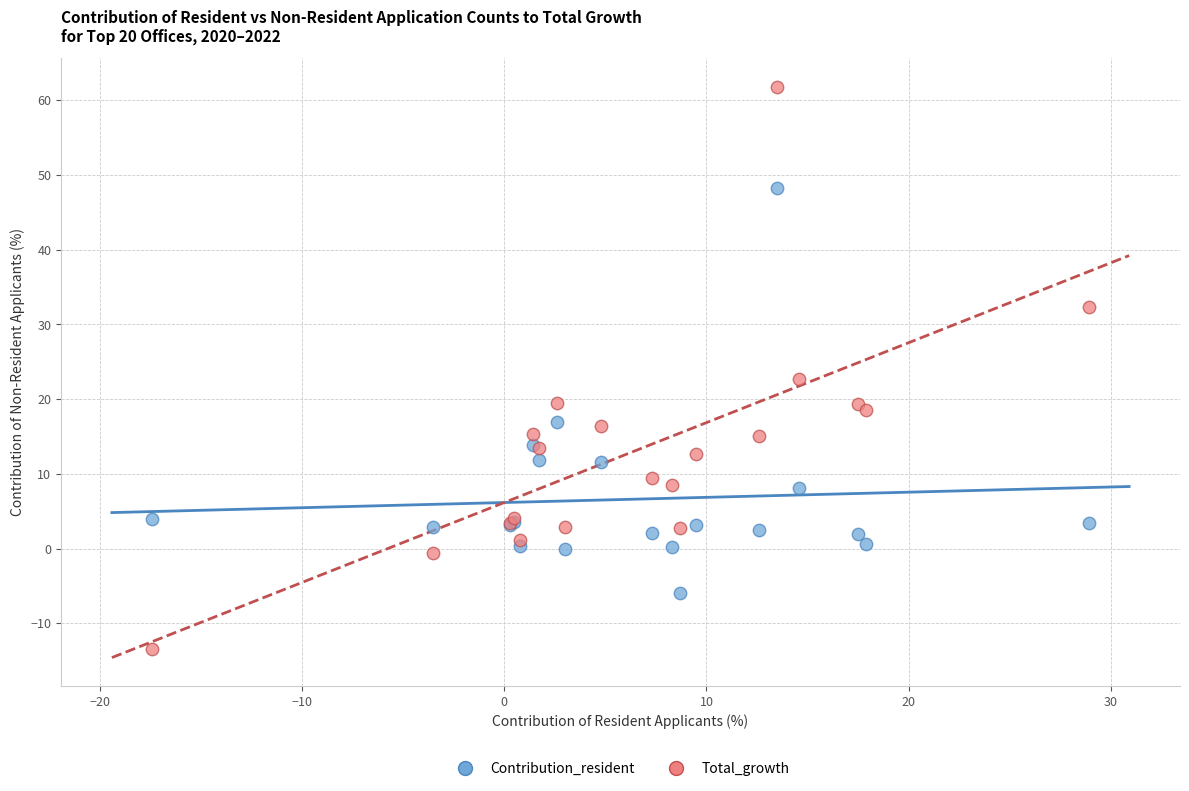

Which series has the largest Y range (max minus min)?

Total_growth